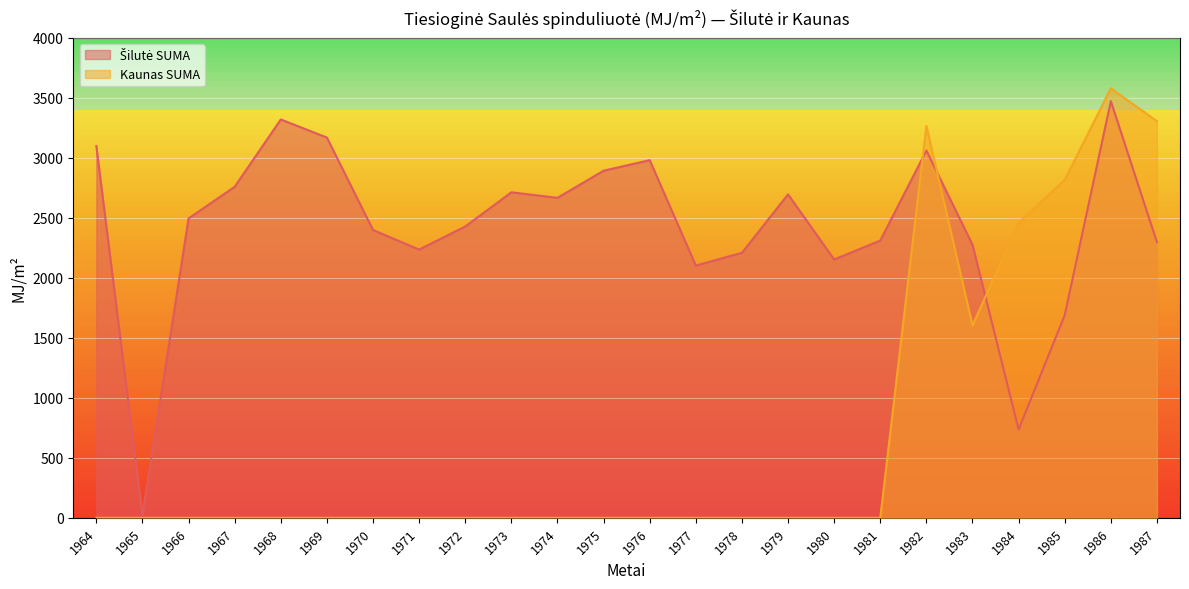

At 1984, list the series in order from largest to smallest.

Kaunas SUMA, Šilutė SUMA